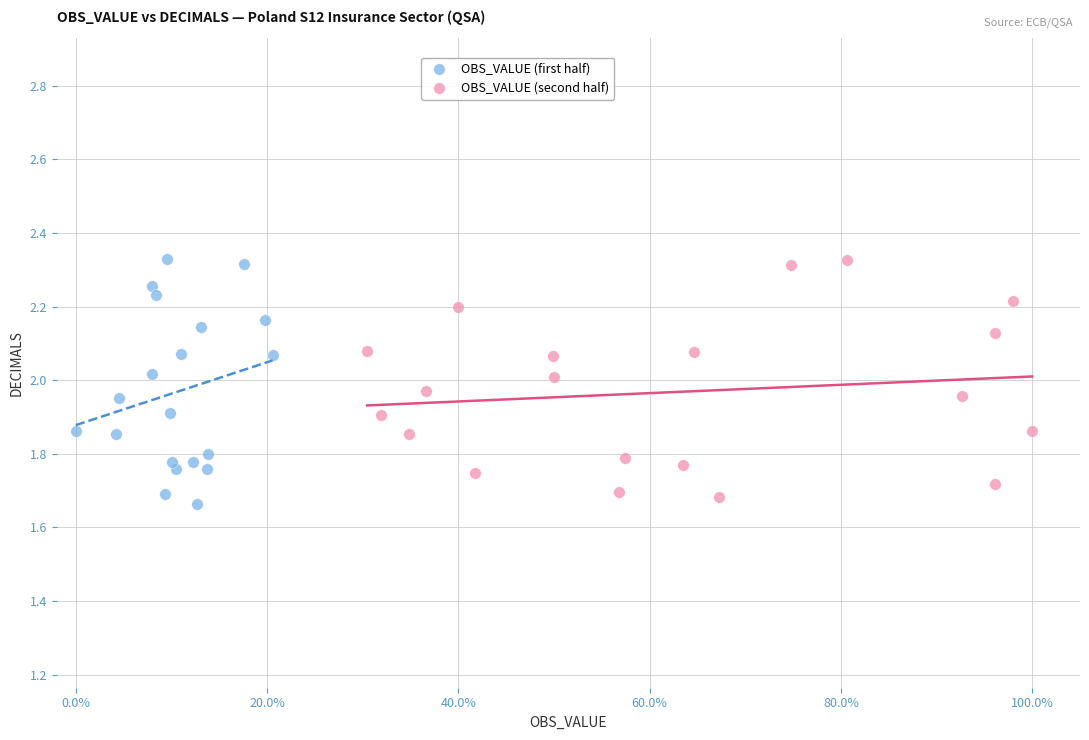

Which series reaches the minimum Y coordinate?

OBS_VALUE (first half)